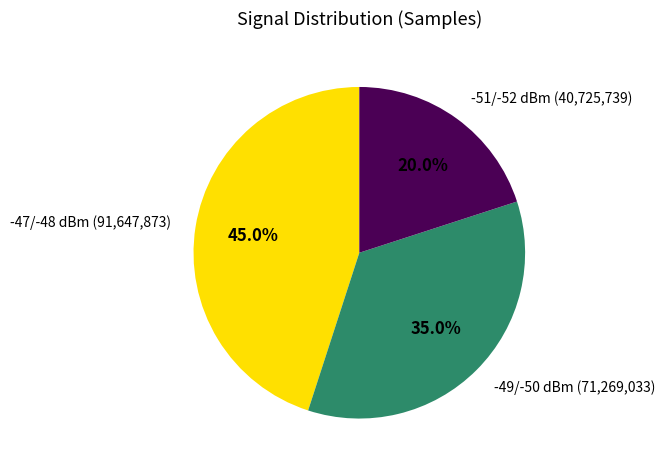

Which slice is the largest?

-47/-48 dBm (91,647,873)